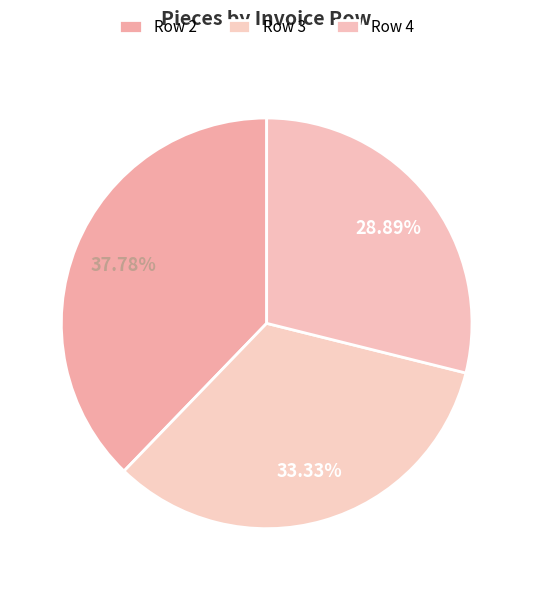

What percentage is the Row 3 slice, to the nearest percent?

33%